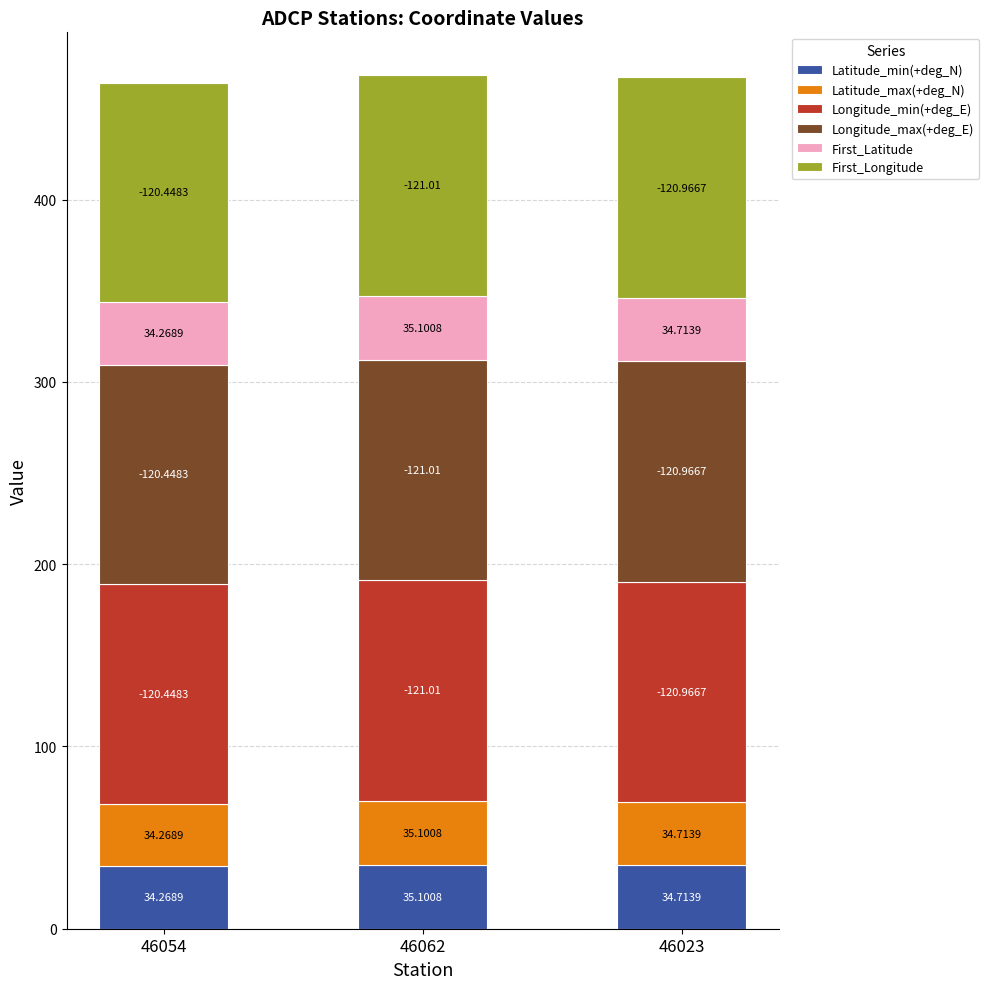

What is the sum of all Latitude_min(+deg_N) values?

104.1